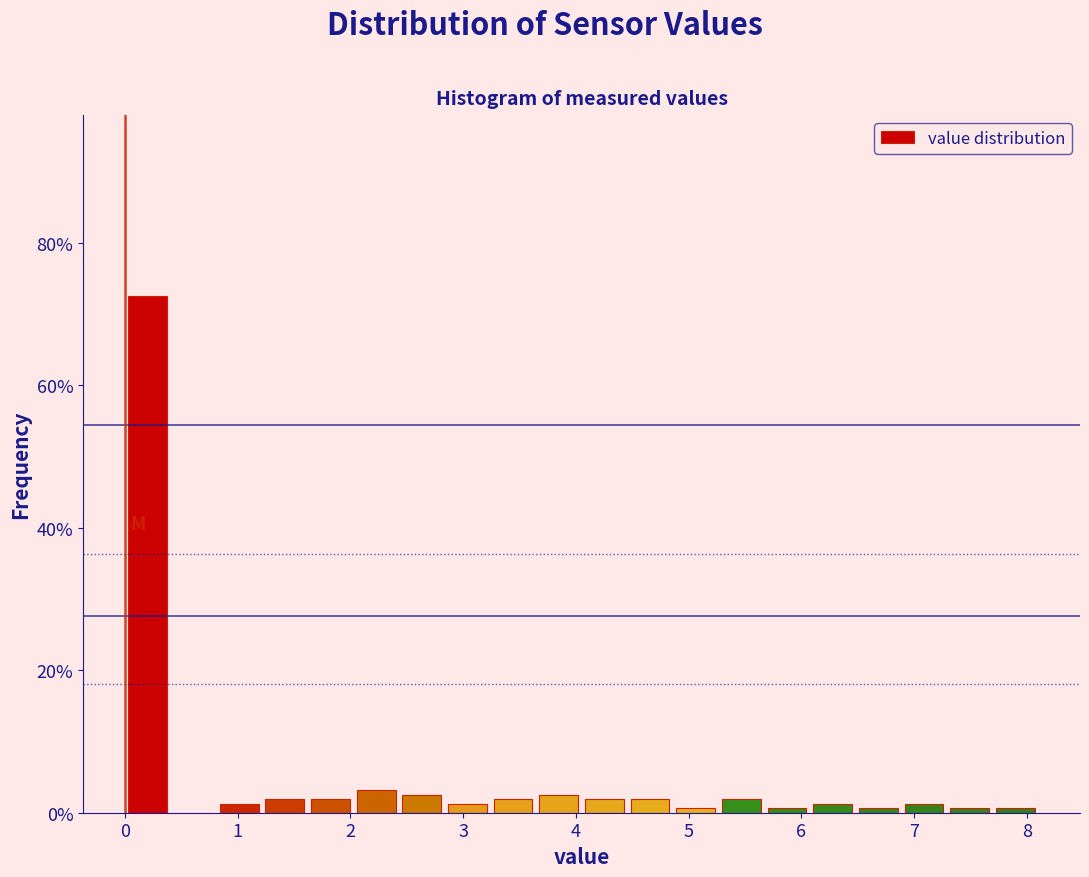

Reading left to right, transcribe this chart: for each bar, give the range it covers on the x-axis and its height. Neither the bar edges nor the heights are printed on the chart, so give them approximately, as read against the axes.

0.0 to 0.4: 72
0.4 to 0.8: 0
0.8 to 1.2: under 2
1.2 to 1.6: under 2
1.6 to 2.0: under 2
2.0 to 2.4: 4
2.4 to 2.8: 2
2.8 to 3.2: under 2
3.2 to 3.6: under 2
3.6 to 4.1: 2
4.1 to 4.5: under 2
4.5 to 4.9: under 2
4.9 to 5.3: under 2
5.3 to 5.7: under 2
5.7 to 6.1: under 2
6.1 to 6.5: under 2
6.5 to 6.9: under 2
6.9 to 7.3: under 2
7.3 to 7.7: under 2
7.7 to 8.1: under 2